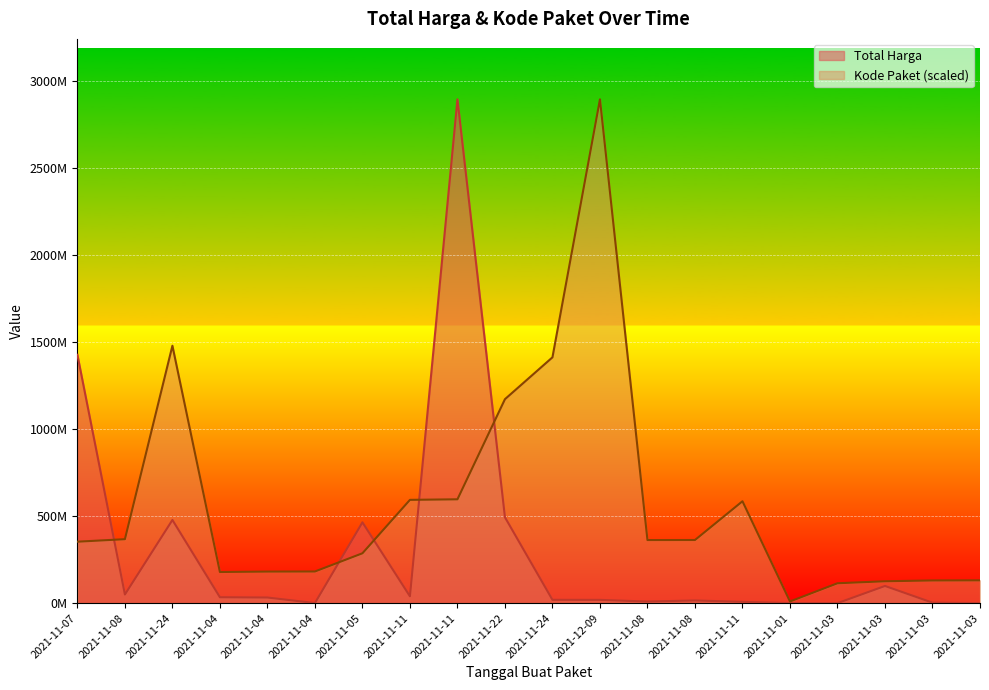

How many intersections are there between Kode Paket and Total Harga?

5